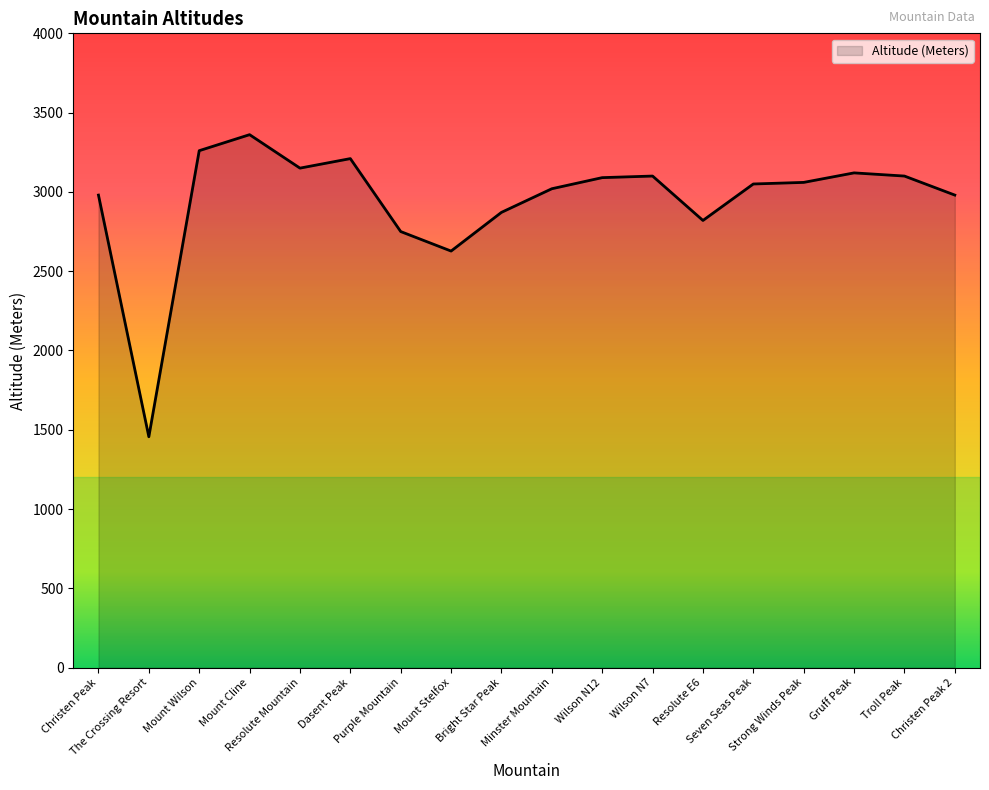

What is the difference between the maximum and minimum values?

1905